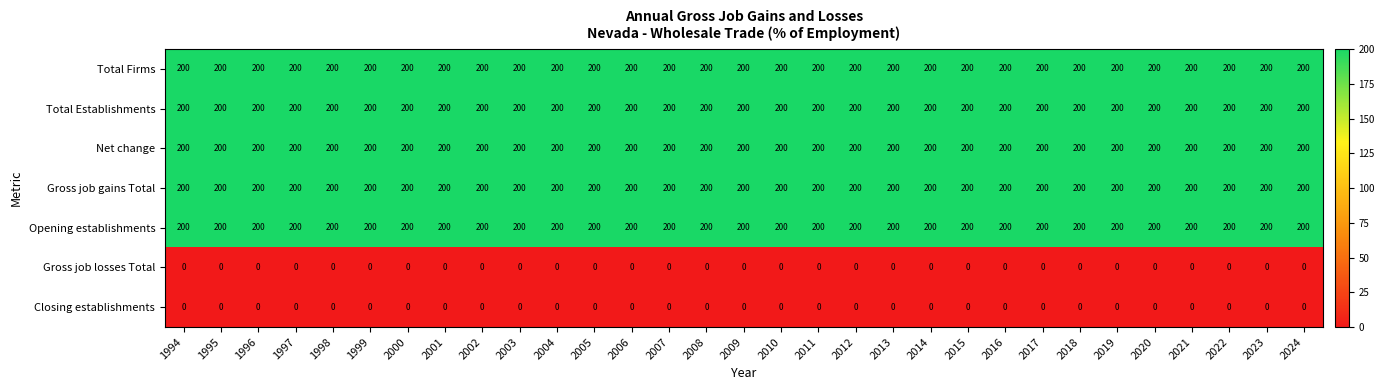

What is the sum of all Gross job gains Total values?

6200